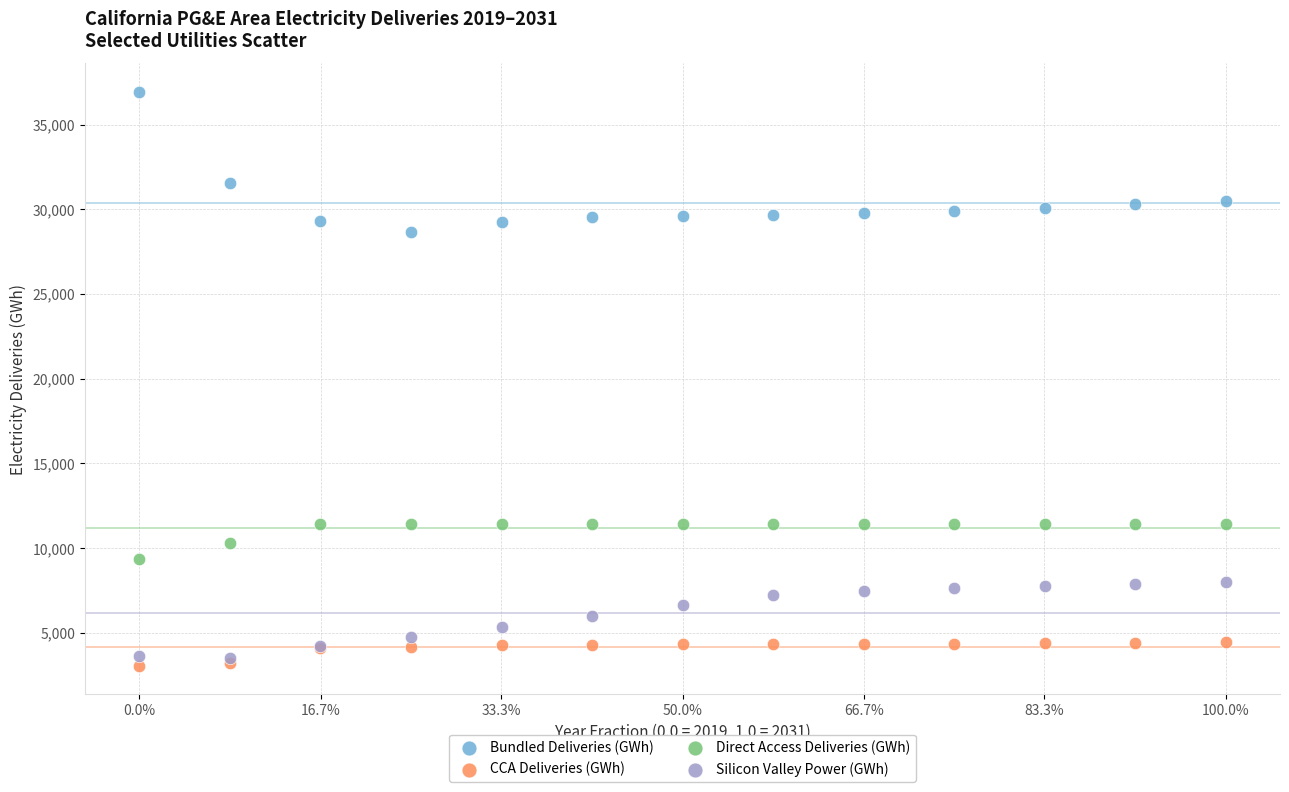

In the Bundled Deliveries (GWh) series, what Y value is closest to 32784?

31540.4